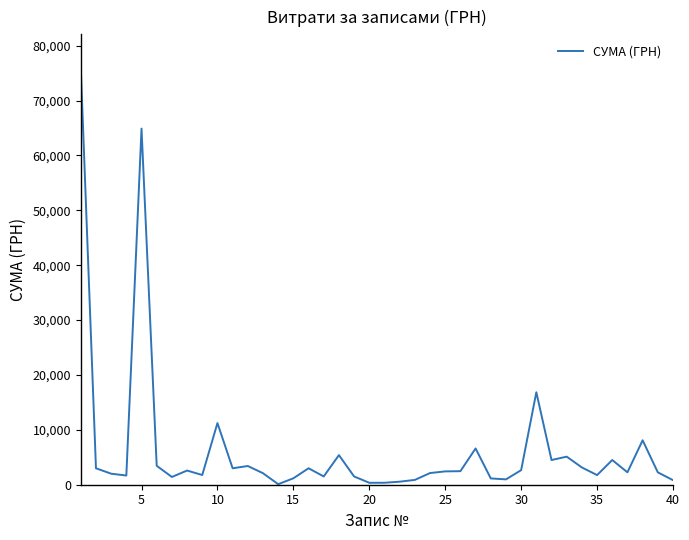

What is the maximum value shown in the chart?

75982.4